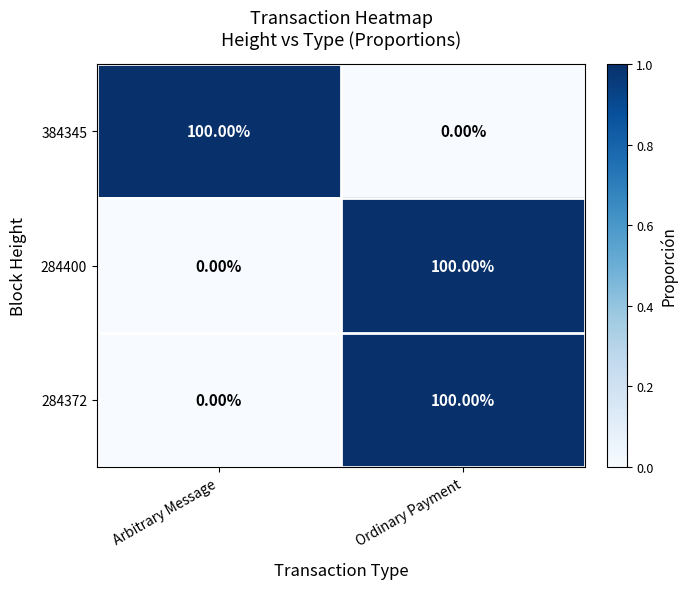

What is the sum of all 284372 values?

100